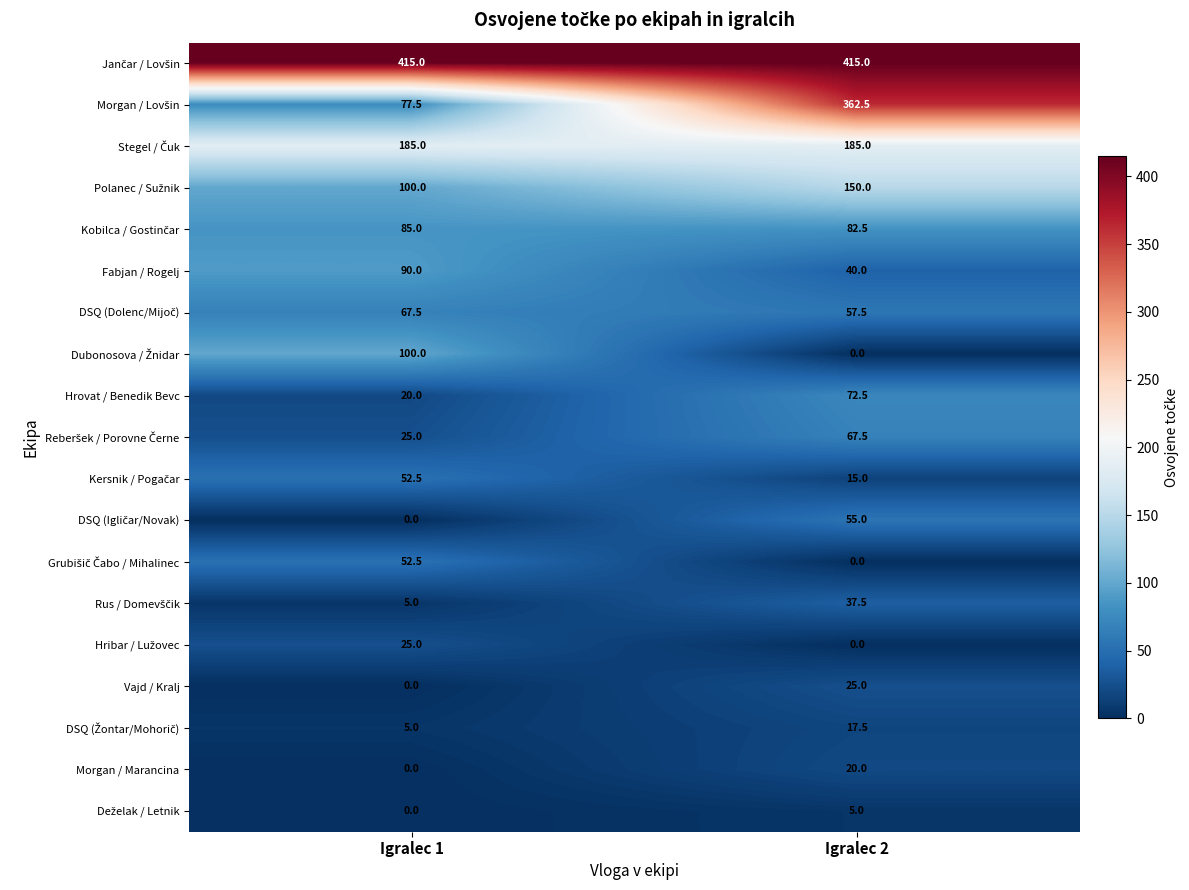

True or false: Fabjan / Rogelj has a value of 18.9 at Igralec 2.

False